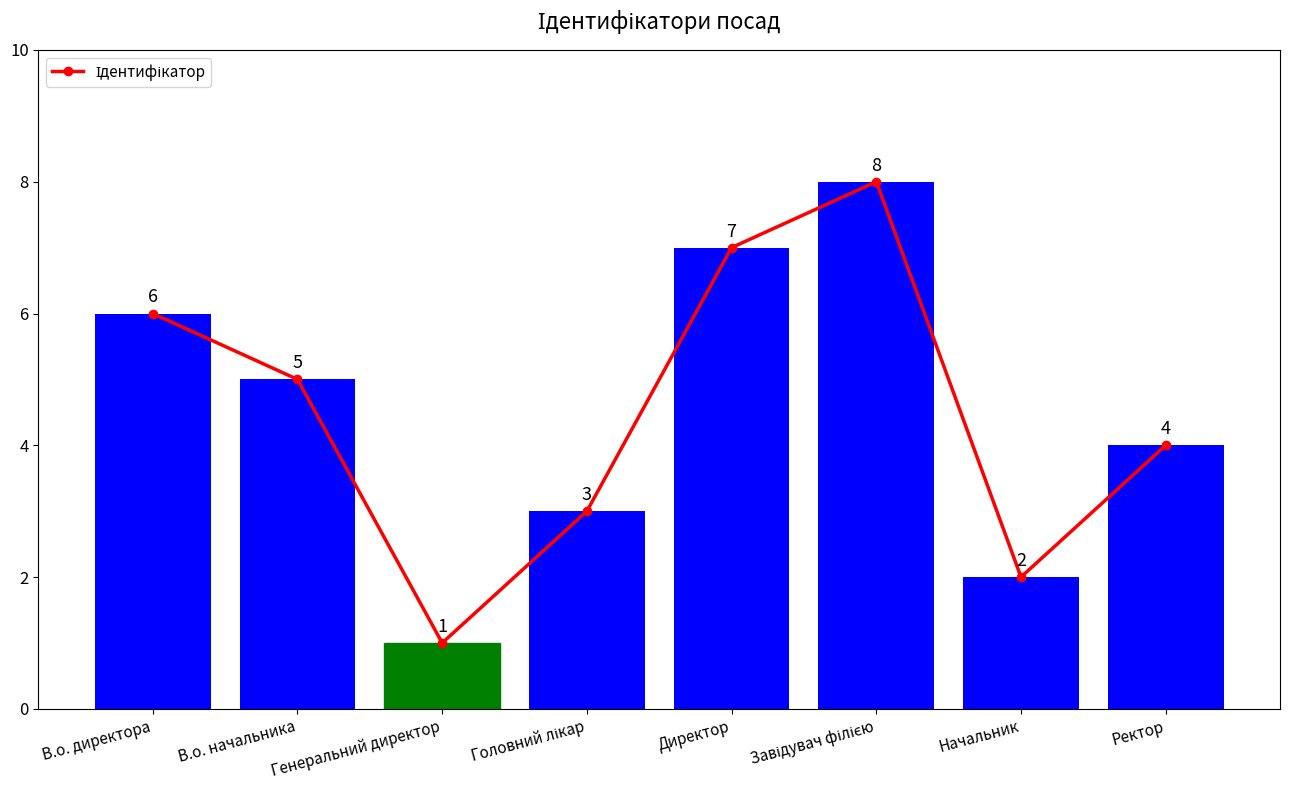

What is the ratio of the value at В.о. начальника to the value at Начальник?

2.5